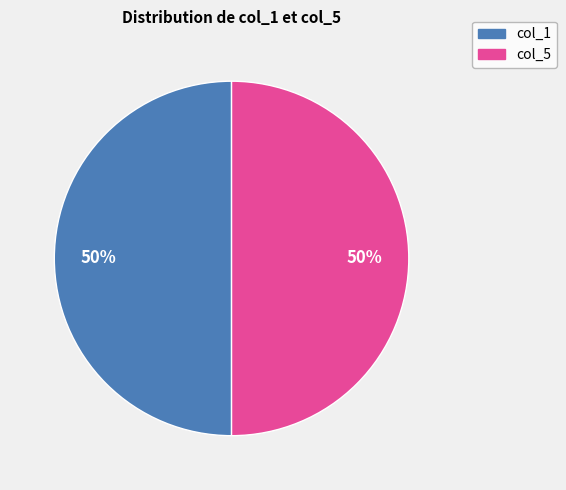

Is the sum of col_5 and col_1 greater than half?

Yes